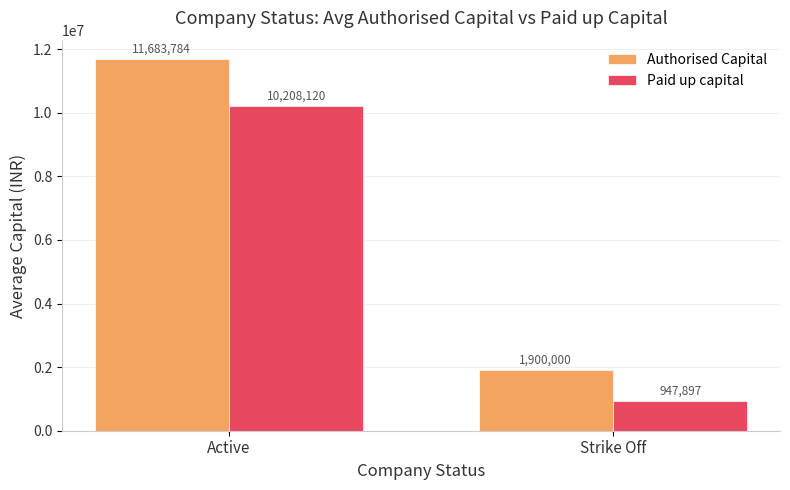

Rank the series by their maximum value, from highest to lowest.

Authorised Capital, Paid up capital